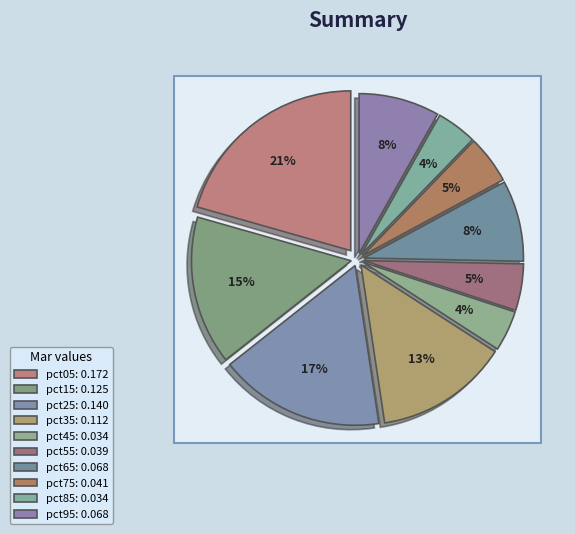

To the nearest percent, what is the difference between the largest and smallest slice percentages?

17%